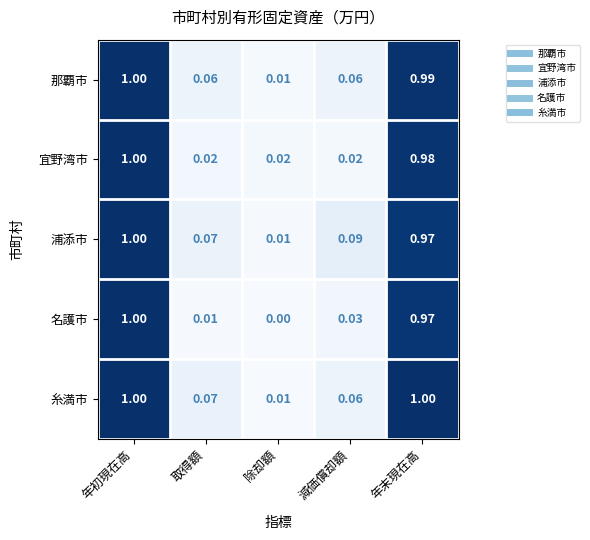

Count the number of data series in this chart.

5